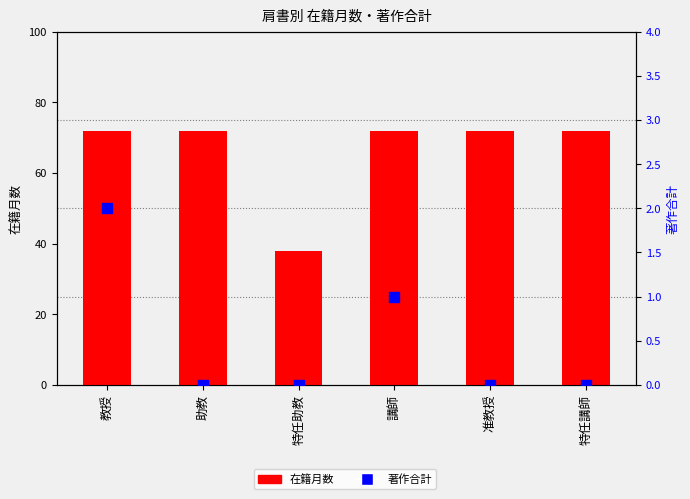

Which series has the largest total across all categories?

在籍月数